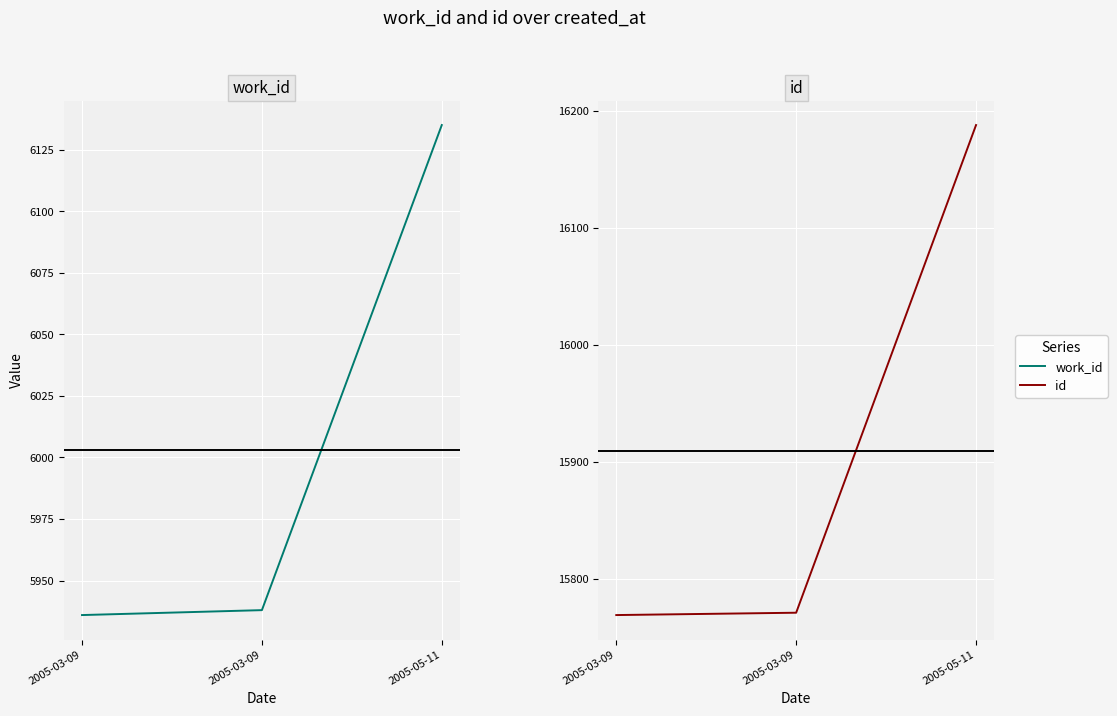

What is the highest value of the id series?

16188